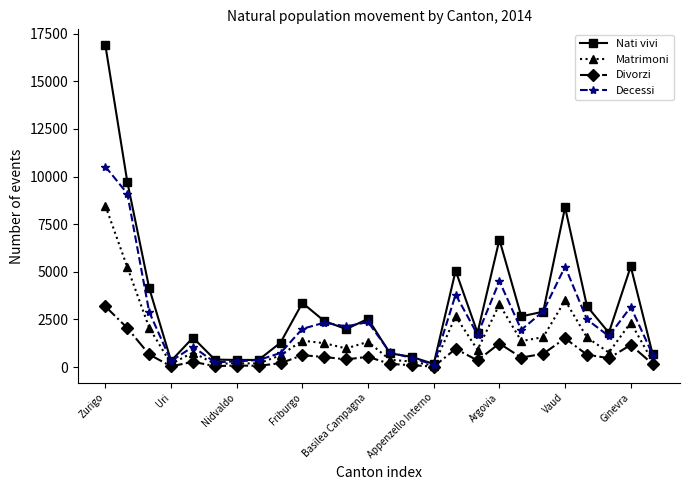

Which series has the largest total across all categories?

Nati vivi